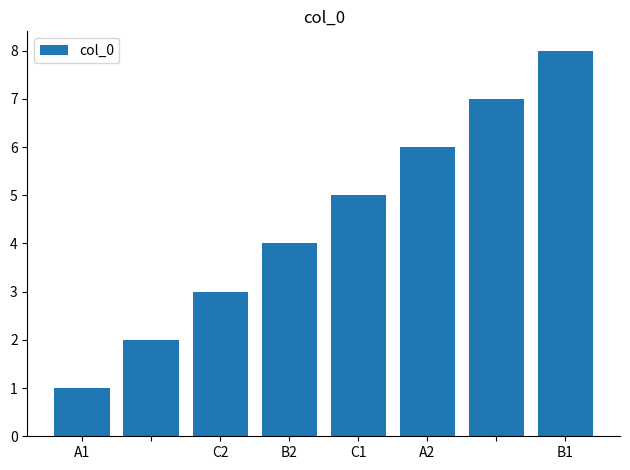

What is the difference between the second highest and second lowest values?

5